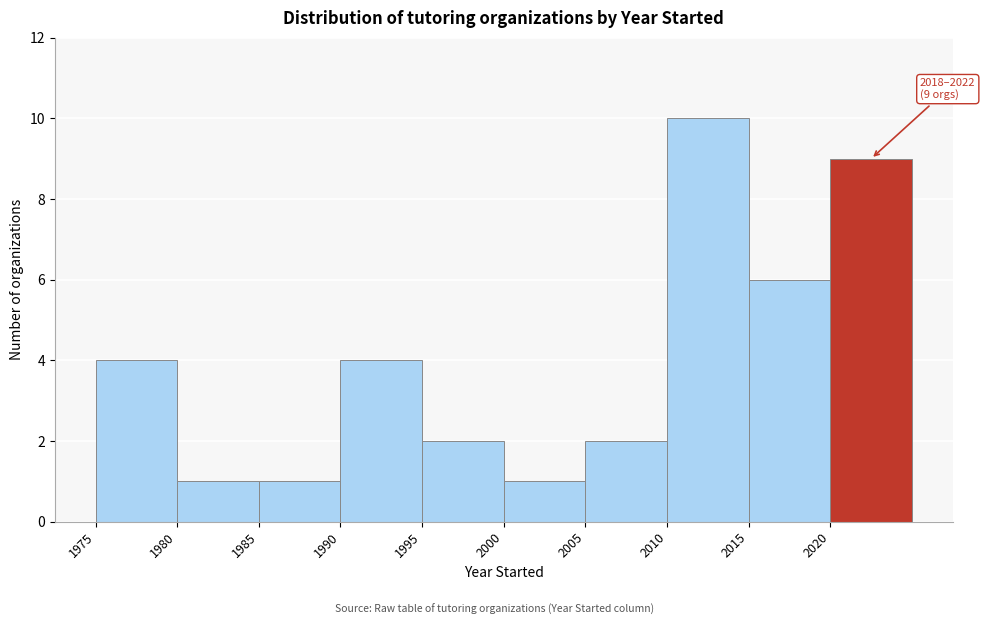

Over which range of the x-axis is the bar tallest?

2010 to 2015